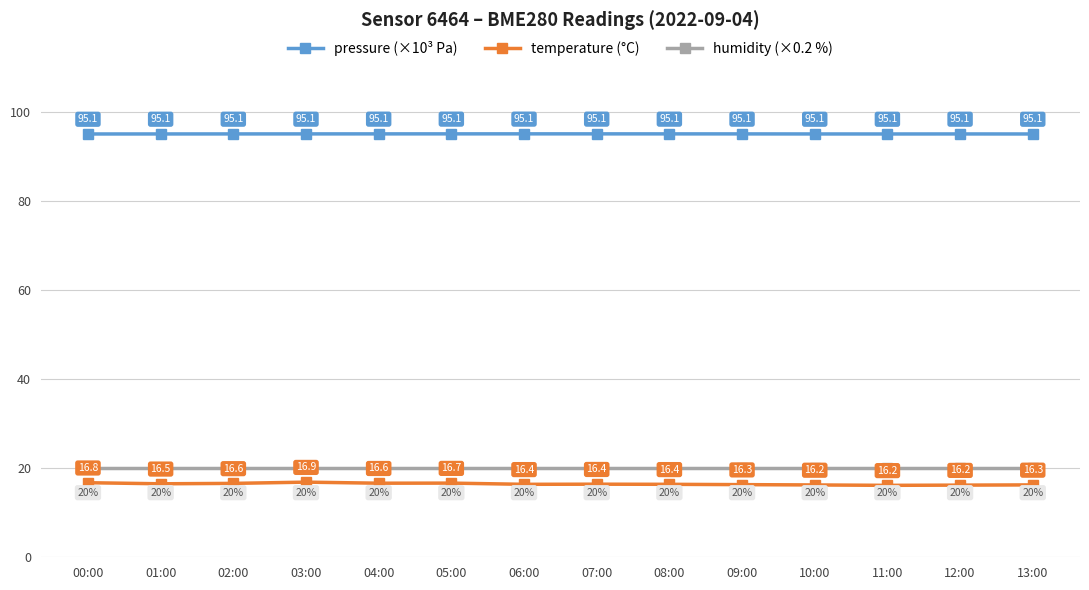

What is the label of the 9th point from the right?

05:00